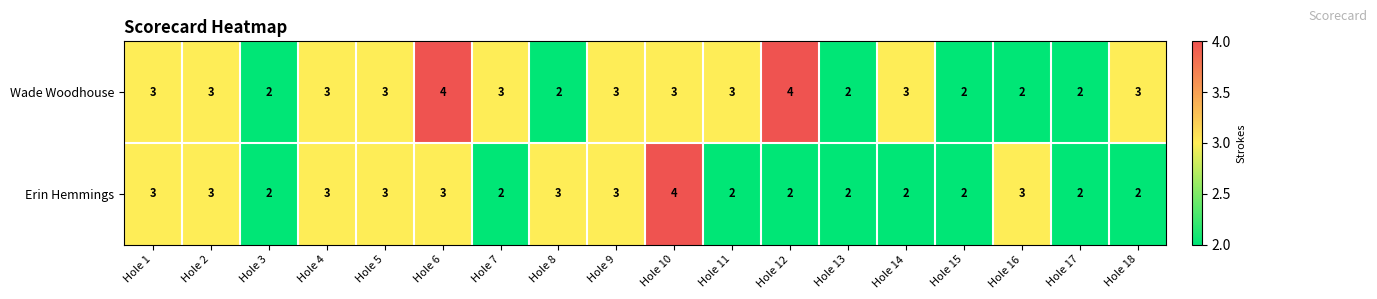

Rank the series by their average value, from lowest to highest.

Erin Hemmings, Wade Woodhouse